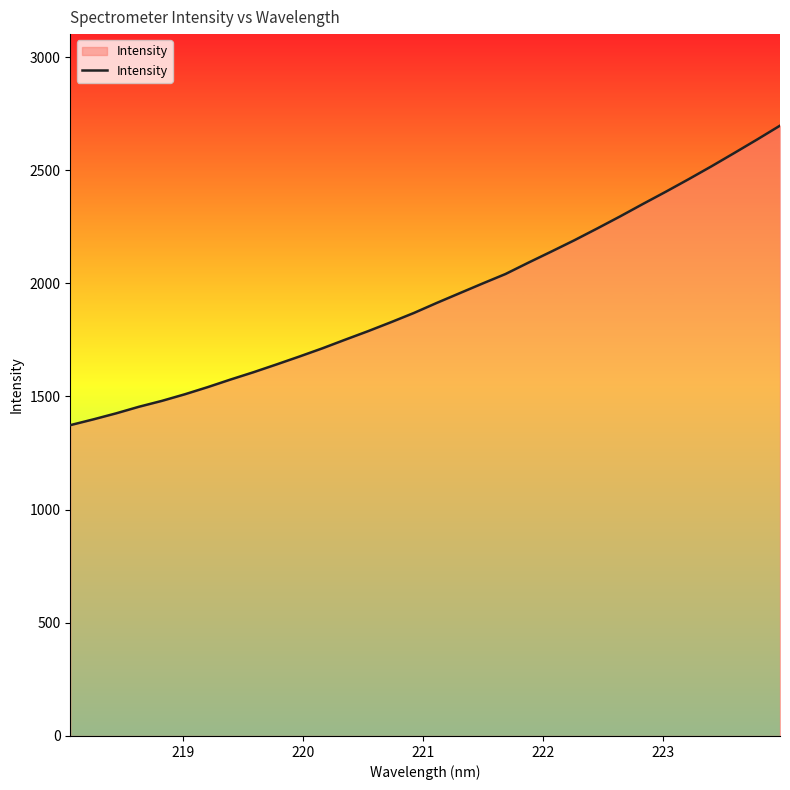

What is the difference between the maximum and minimum values?

1323.3